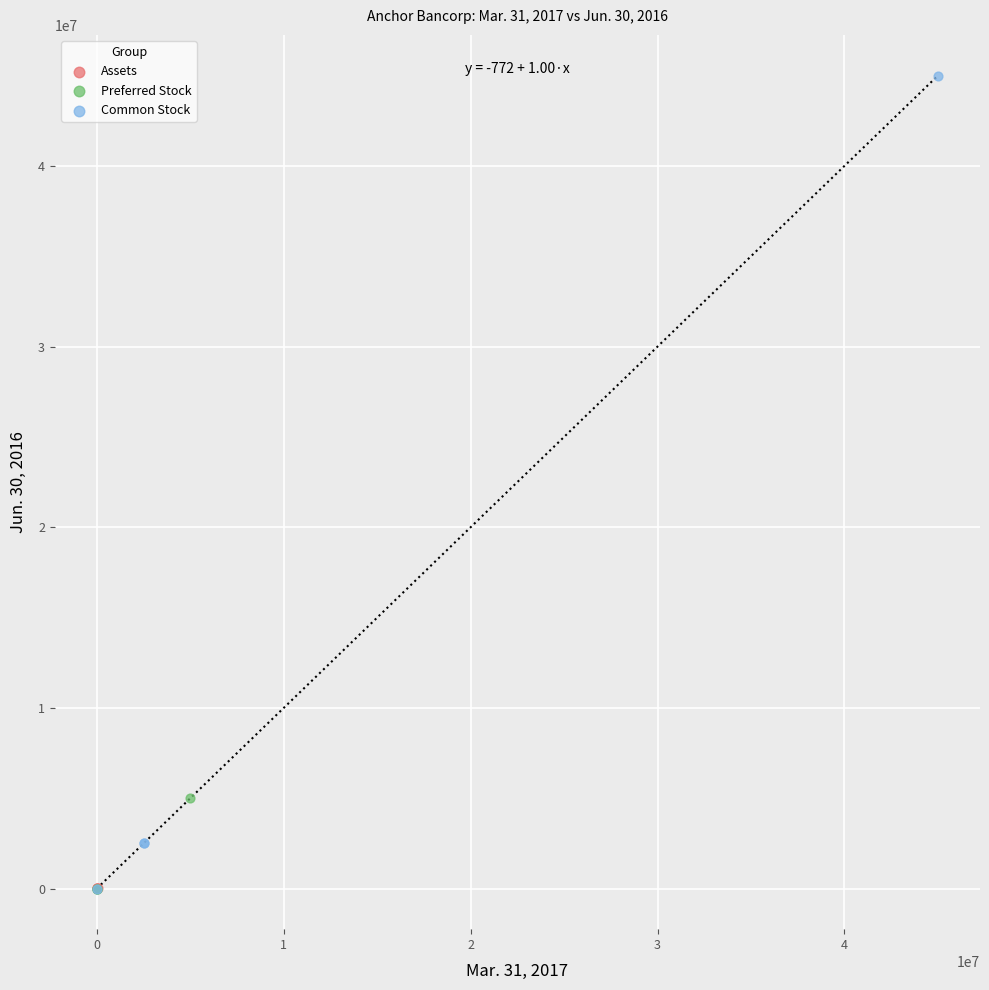

Which series contains the highest Y value?

Common Stock